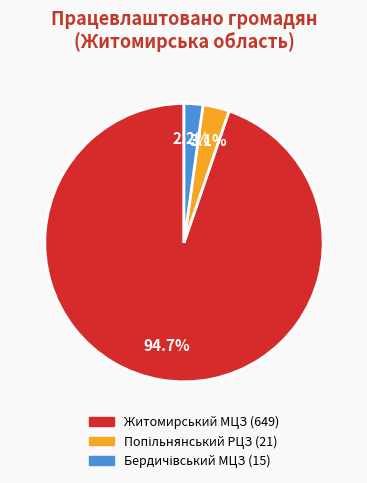

Is it true that Житомирський МЦЗ is 86% of the pie?

False